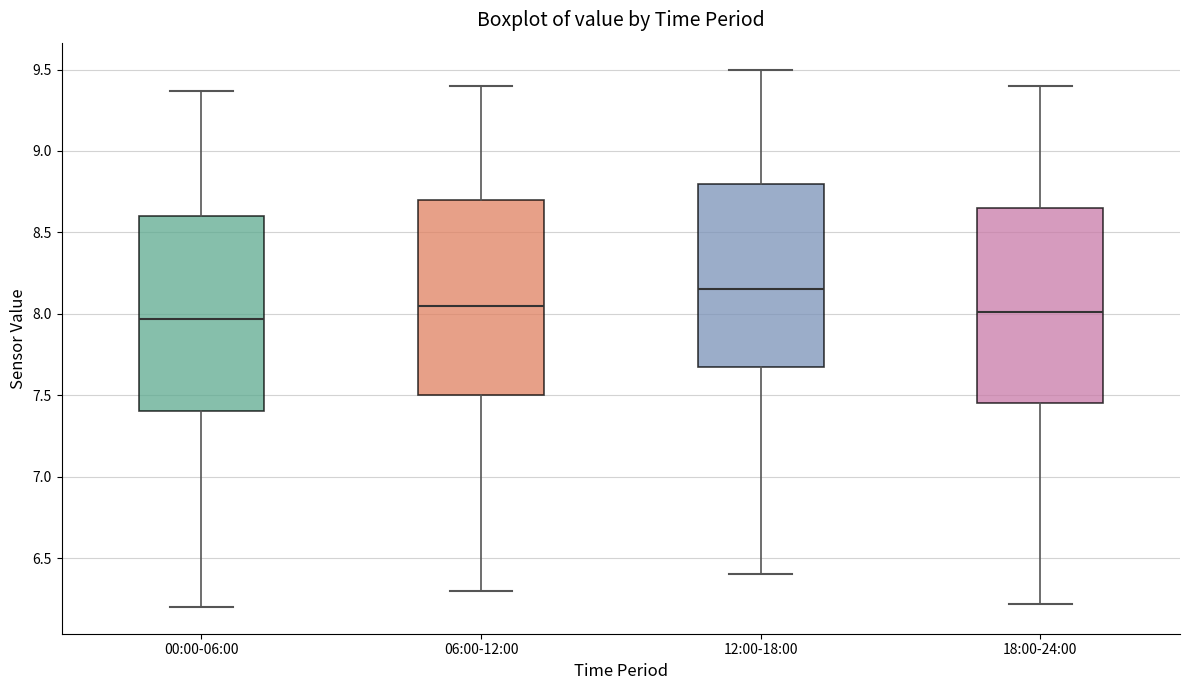

Reading left to right, transcribe this box plot: for each box, give where its median line is, the range the box spans, and where its two whiskers end, as read against the y-axis. The values are not printed on the chart, so give them approximately, as read against the axis.

00:00-06:00: median 7.95, box 7.40 to 8.60, whiskers 6.20 to 9.35
06:00-12:00: median 8.05, box 7.50 to 8.70, whiskers 6.30 to 9.40
12:00-18:00: median 8.15, box 7.70 to 8.80, whiskers 6.40 to 9.50
18:00-24:00: median 8.00, box 7.45 to 8.65, whiskers 6.20 to 9.40